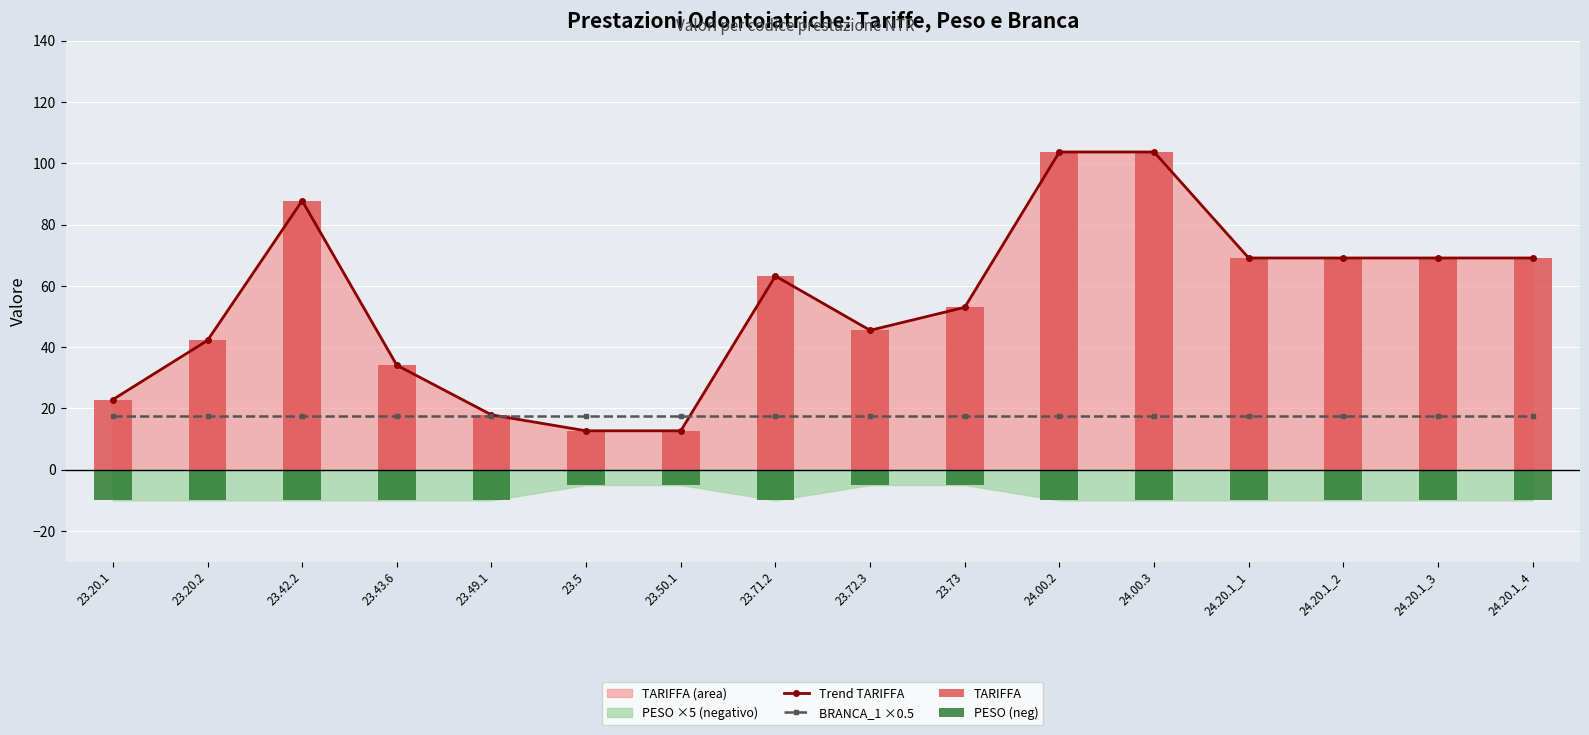

At which category does the chart reach its peak across all series?

24.00.2